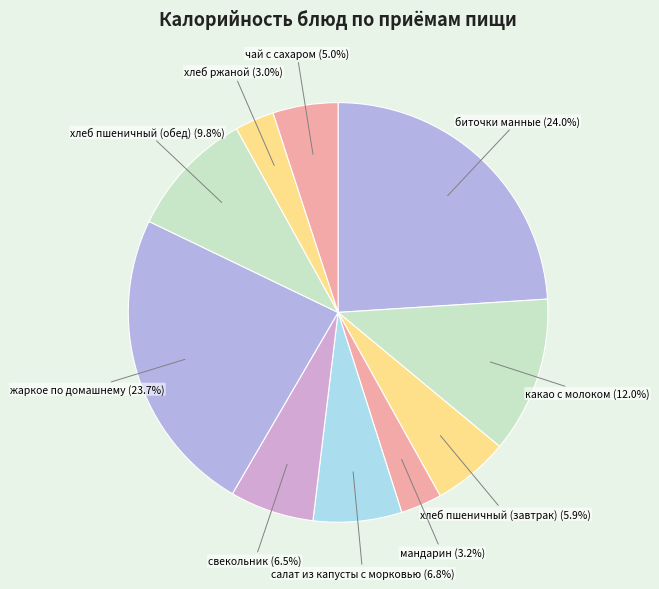

To the nearest percent, what portion does биточки манные represent?

24%